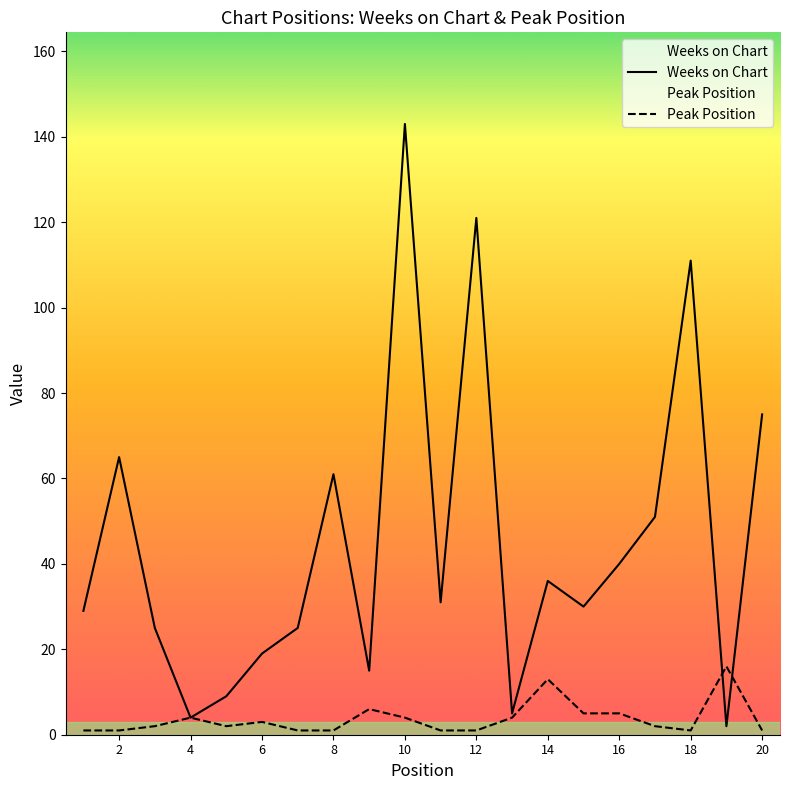

How many lines are shown in the chart?

2